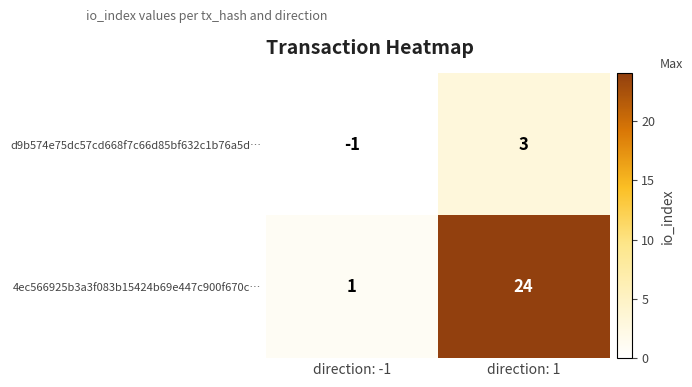

True or false: d9b574e75dc57cd668f7c66d85bf632c1b76a5d… has a value of -1 at direction: -1.

True